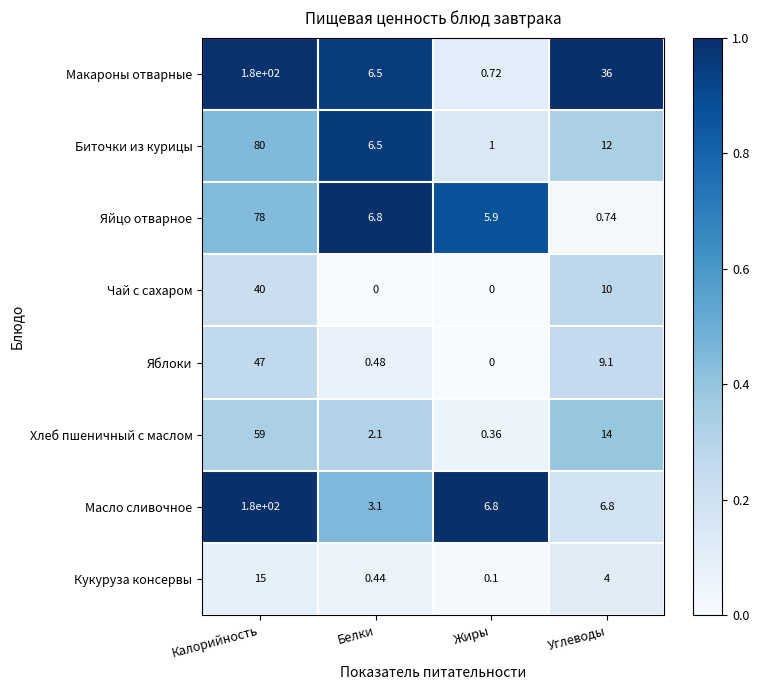

Where is Яйцо отварное nearest to the value 39?

Белки